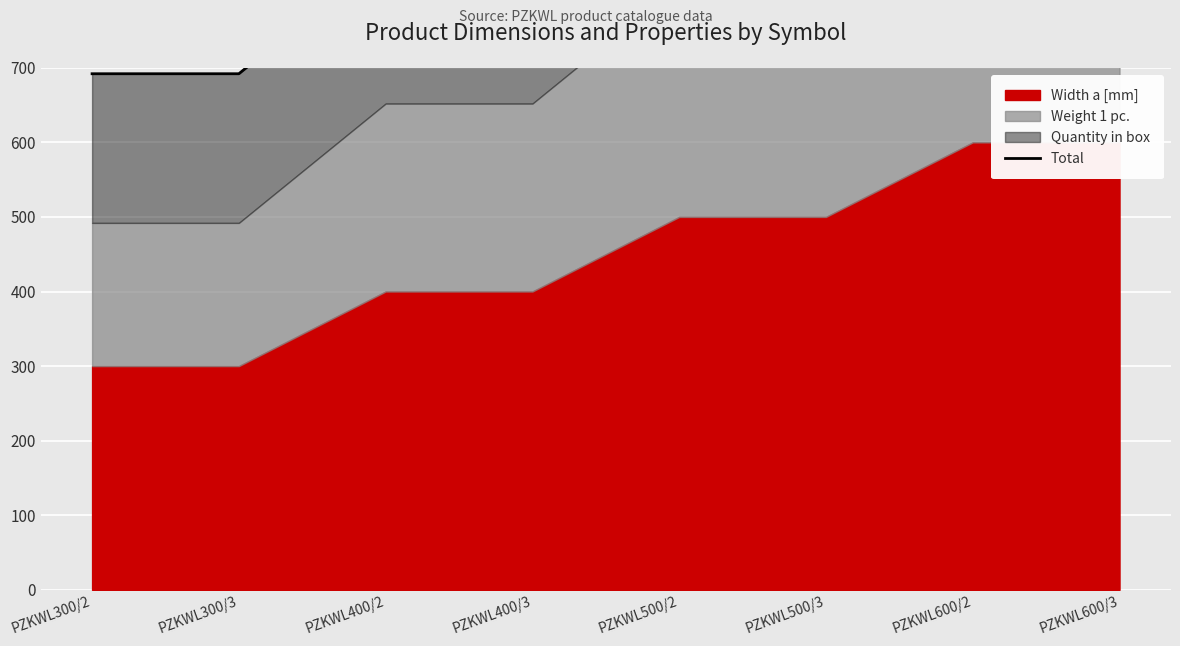

Reading left to right, list all the values displayed in this chart.

PZKWL300/2=692	PZKWL300/3=692	PZKWL400/2=852	PZKWL400/3=852	PZKWL500/2=912	PZKWL500/3=912	PZKWL600/2=1072	PZKWL600/3=1072